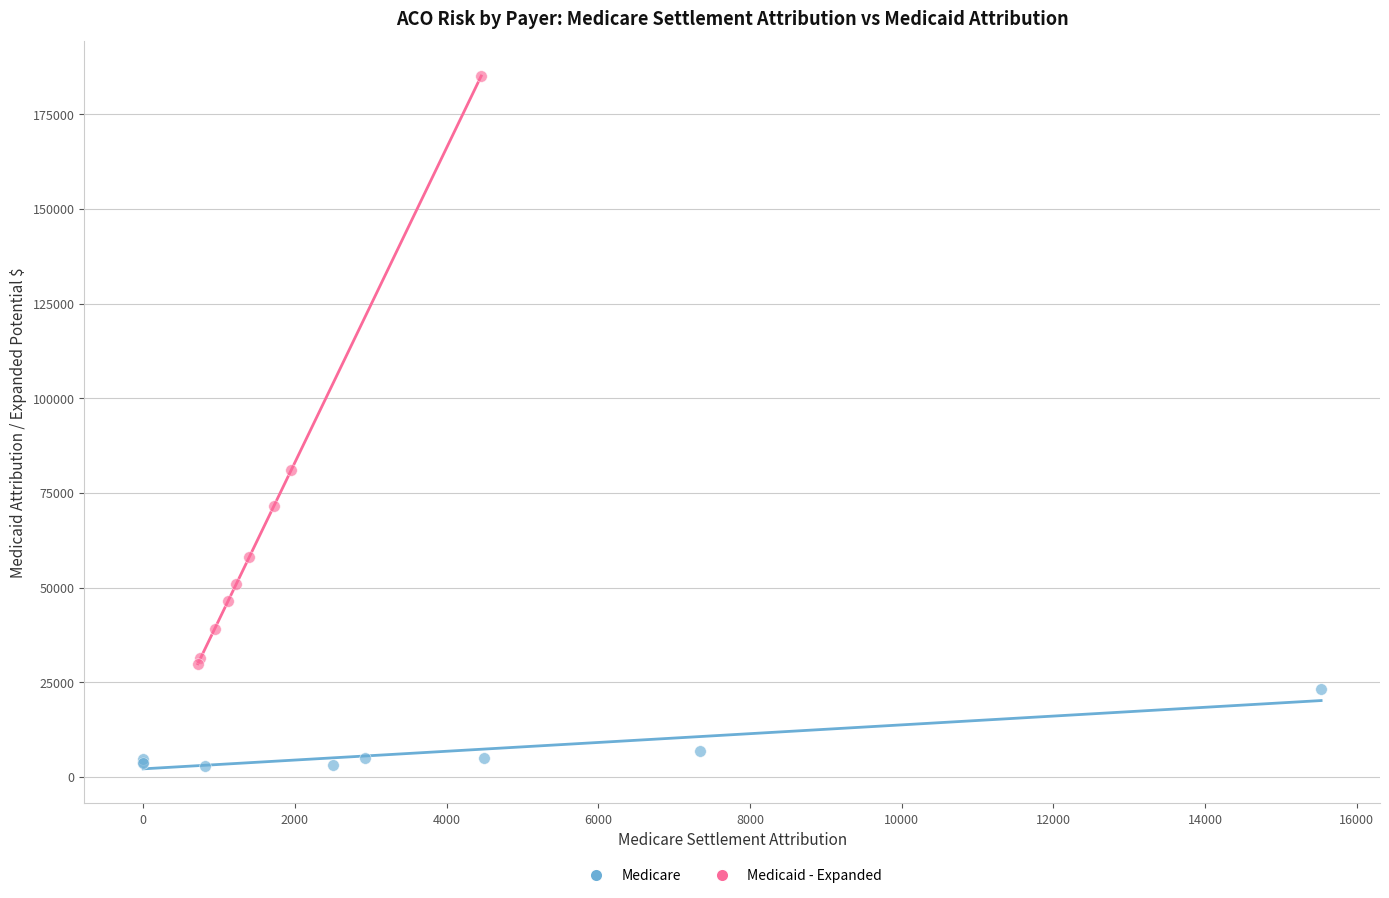

Which series contains the highest Y value?

Medicaid - Expanded